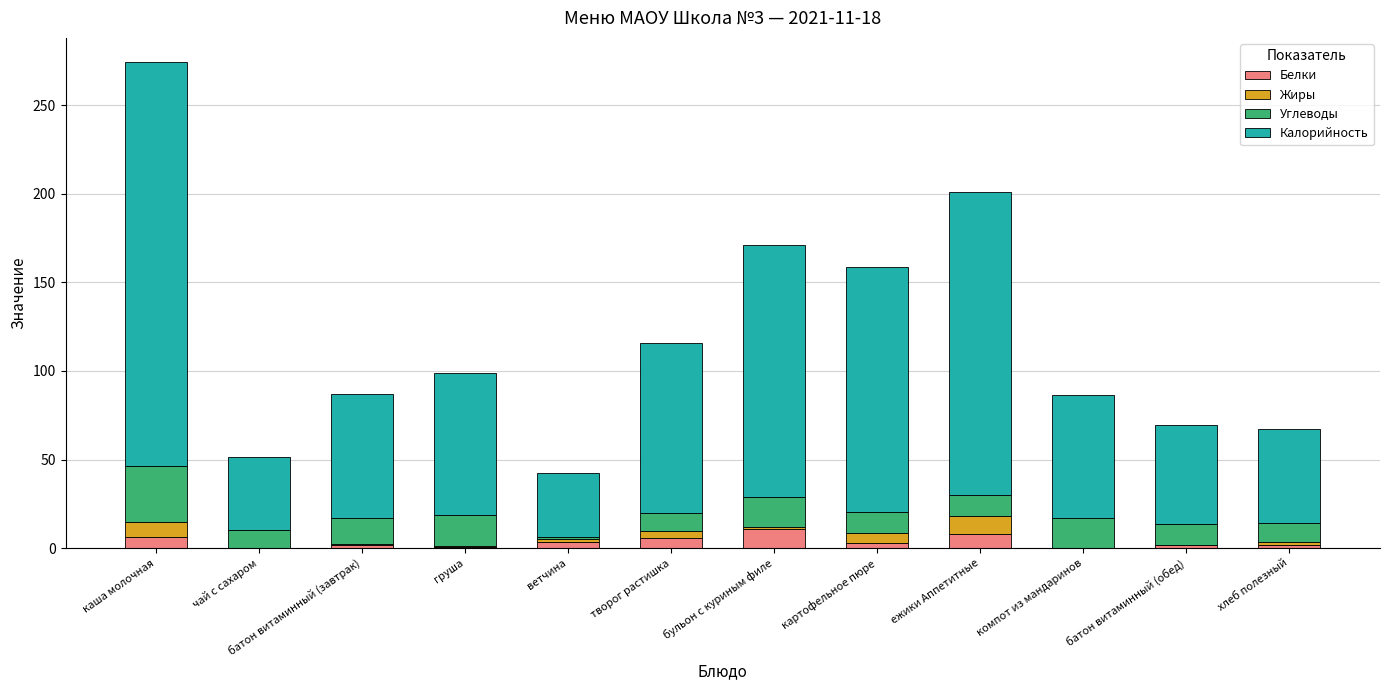

At which category is the sum across all series the highest?

каша молочная